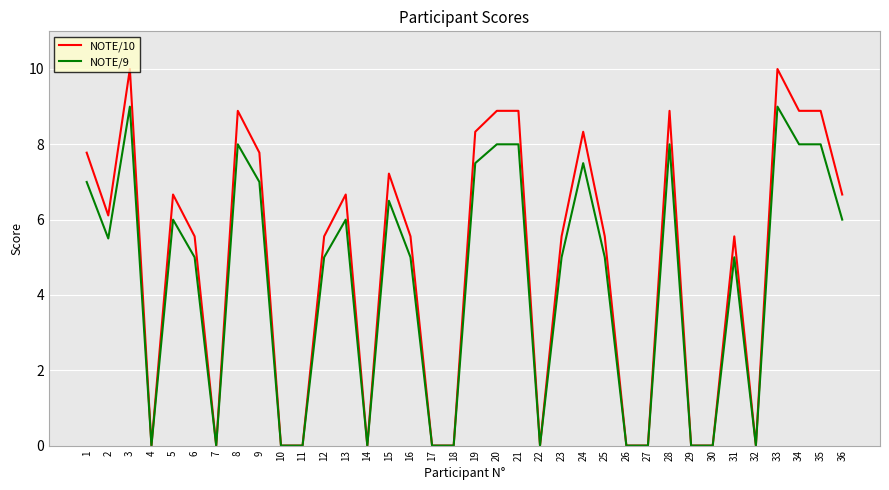

What is the difference between the maximum and minimum values in the NOTE/9 series?

9.0